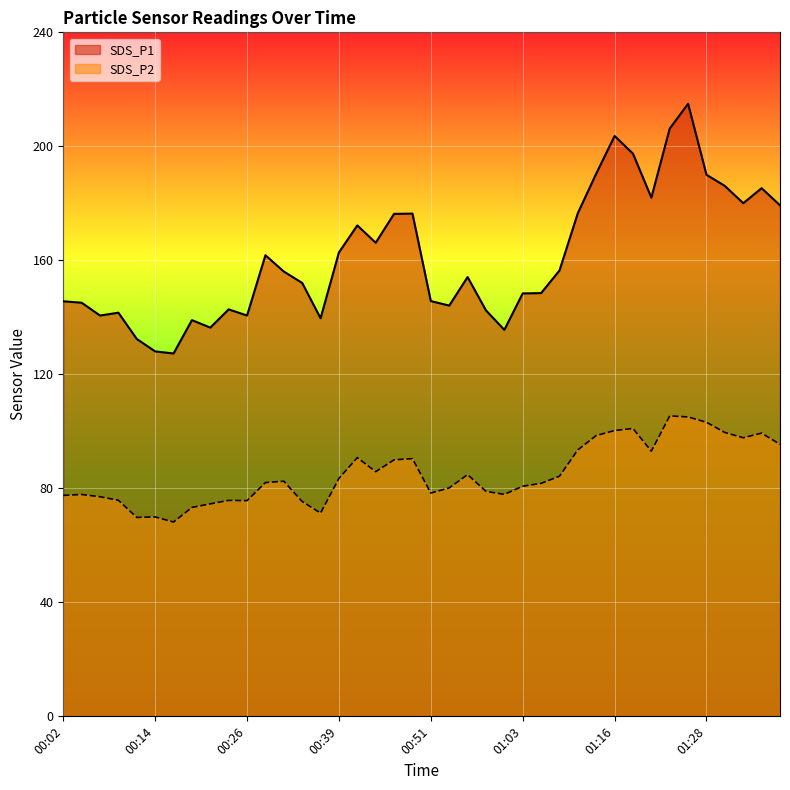

What is the label of the 31st point from the left?

01:16